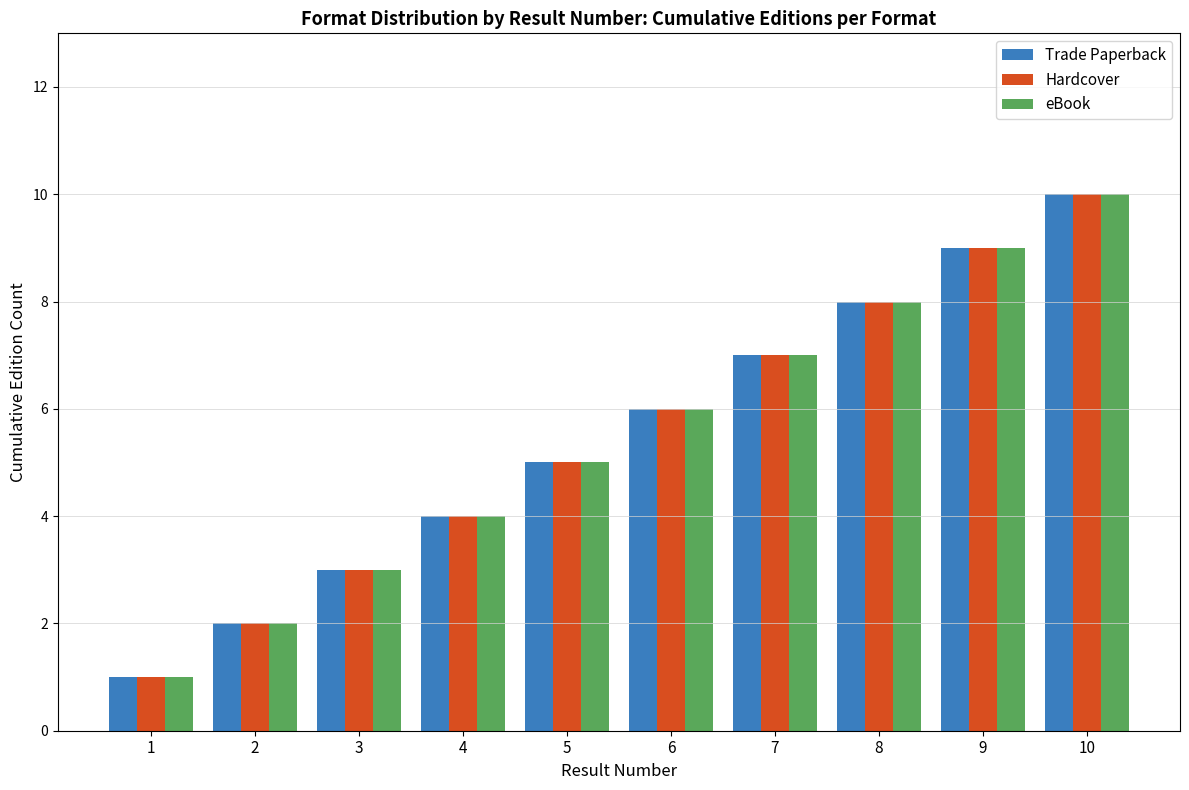

Rank the categories by Trade Paperback value from highest to lowest.

10, 9, 8, 7, 6, 5, 4, 3, 2, 1